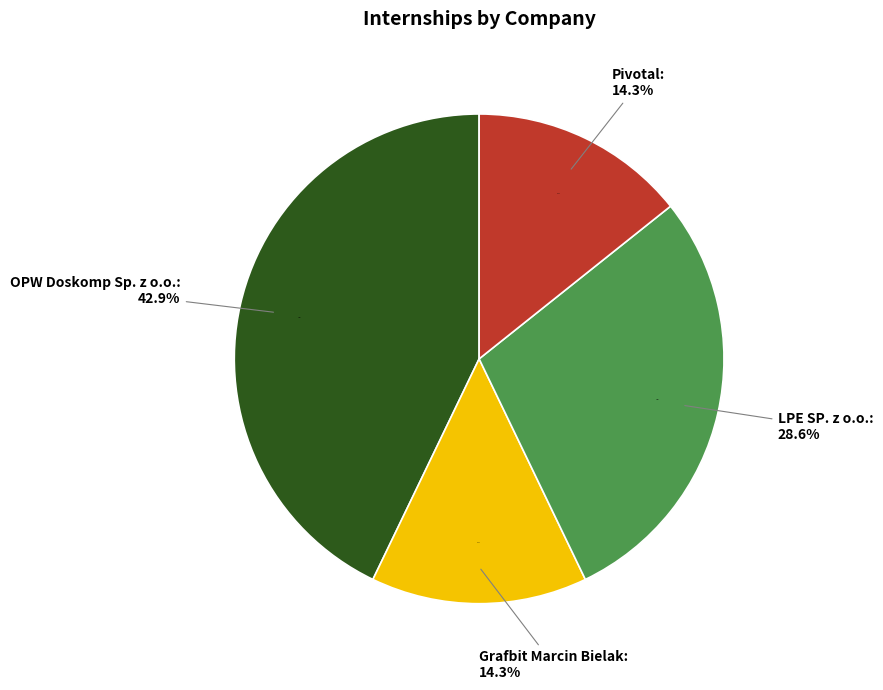

What is the smallest slice in the pie chart?

Grafbit Marcin Bielak